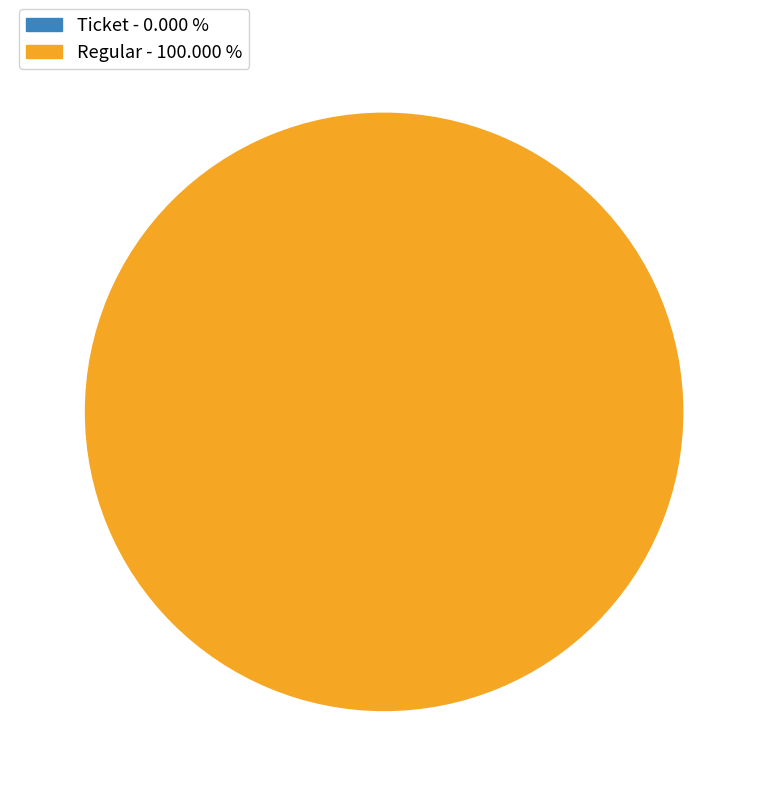

How many segments does this pie chart have?

2